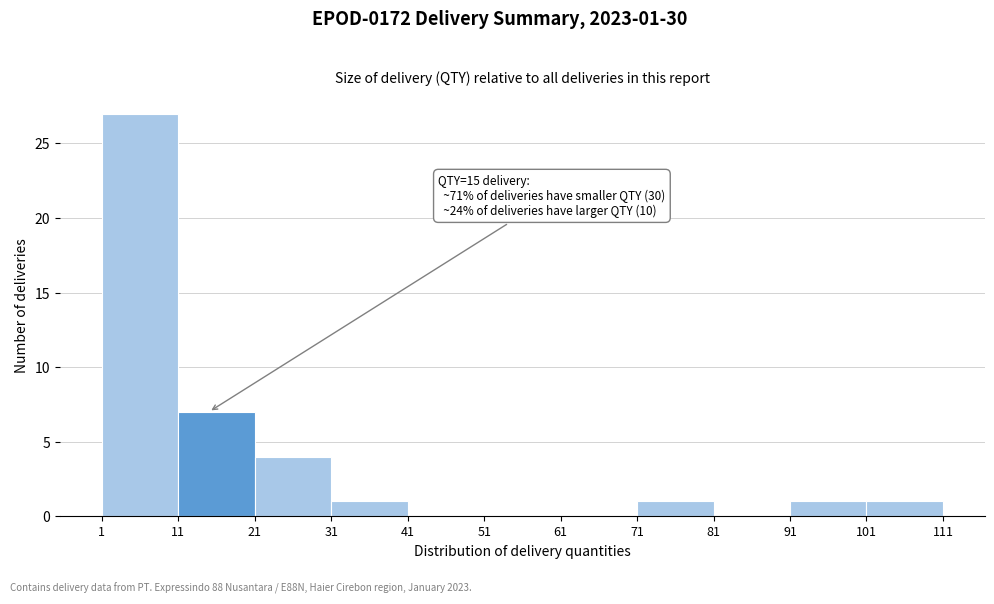

Over which range of the x-axis is the bar tallest?

1 to 11